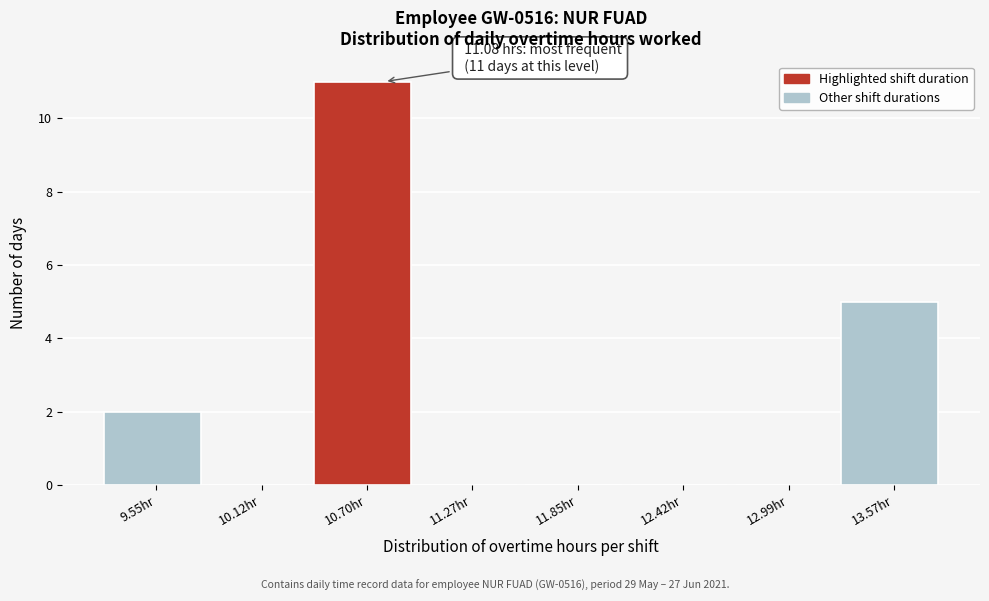

Reading left to right, extract all data points from this chart.

9.55hr=2	10.12hr=0	10.70hr=11	11.27hr=0	11.85hr=0	12.42hr=0	12.99hr=0	13.57hr=5